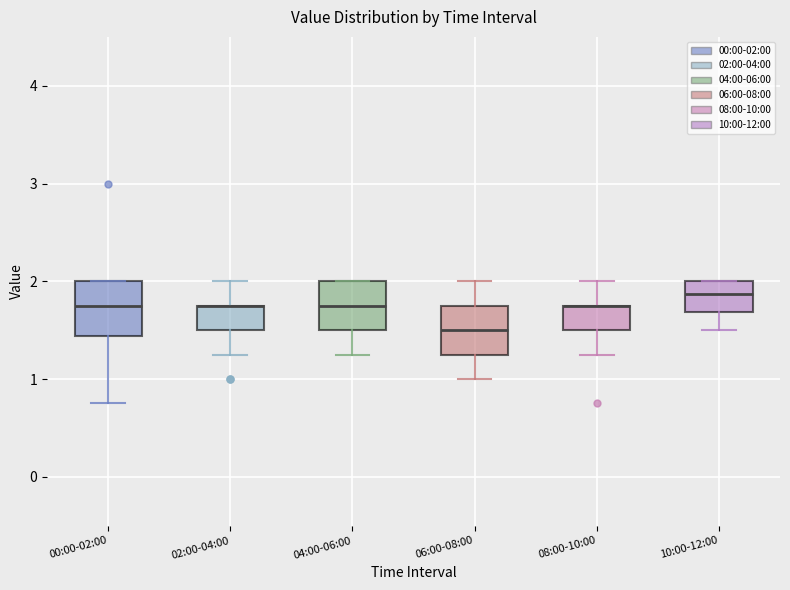

Reading left to right, read every box against the y-axis: the position of its median line, the range the box covers, and the ends of its whiskers. The values are not printed on the chart, so give them approximately, as read against the axis.

00:00-02:00: median 1.8, box 1.4 to 2.0, whiskers 0.8 to 2.0
02:00-04:00: median 1.8 (drawn on the box's upper edge), box 1.5 to 1.8, whiskers 1.3 to 2.0
04:00-06:00: median 1.8, box 1.5 to 2.0, whiskers 1.3 to 2.0
06:00-08:00: median 1.5, box 1.3 to 1.8, whiskers 1.0 to 2.0
08:00-10:00: median 1.8 (drawn on the box's upper edge), box 1.5 to 1.8, whiskers 1.3 to 2.0
10:00-12:00: median 1.9, box 1.7 to 2.0, whiskers 1.5 to 2.0